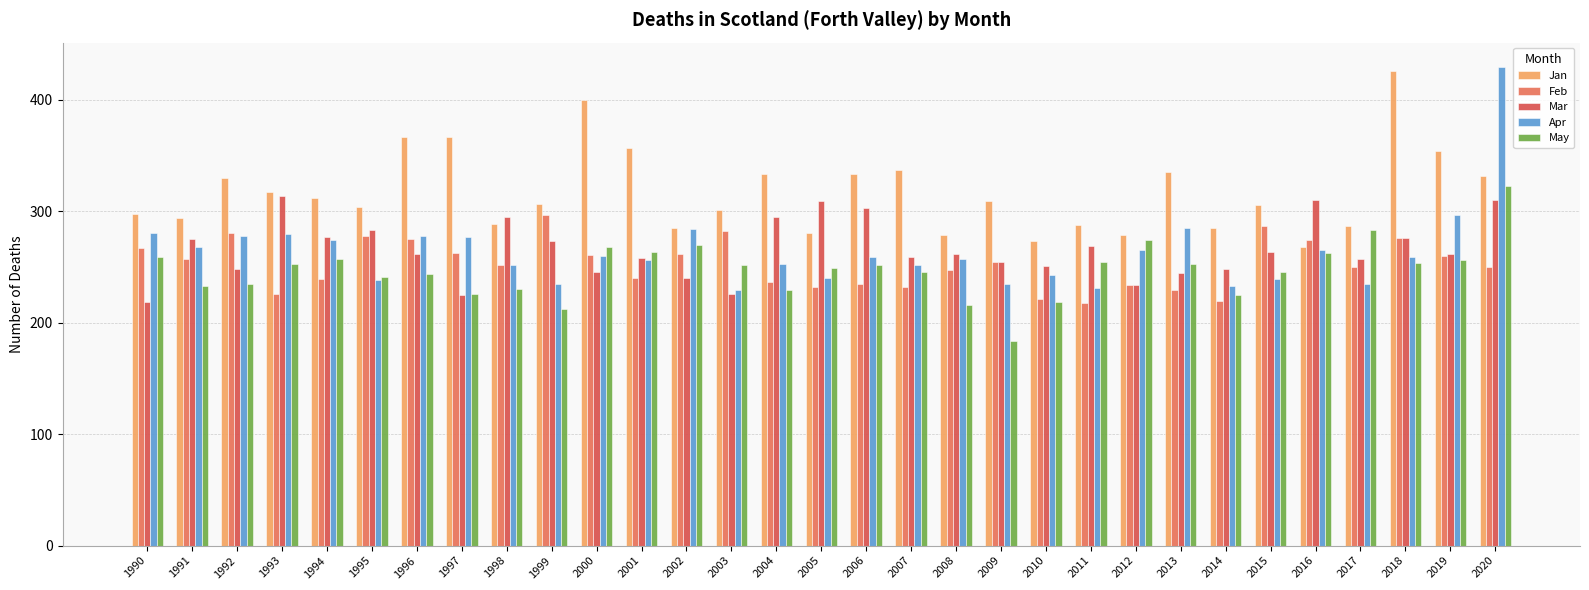

Reading right to left, what are all the values shown in this chart?

Jan: 332	354	426	287	268	306	285	335	279	288	273	309	279	337	334	281	334	301	285	357	400	307	289	367	367	304	312	317	330	294	298
Feb: 250	260	276	250	274	287	220	229	234	218	221	255	247	232	235	232	237	282	262	240	261	297	252	263	275	278	239	226	281	257	267
Mar: 310	262	276	257	310	264	248	245	234	269	251	255	262	259	303	309	295	226	240	258	246	273	295	225	262	283	277	314	248	275	219
Apr: 430	297	259	235	265	239	233	285	265	231	243	235	257	252	259	240	253	229	284	256	260	235	252	277	278	238	274	280	278	268	281
May: 323	256	254	283	263	246	225	253	274	255	219	184	216	246	252	249	229	252	270	264	268	212	230	226	244	241	257	253	235	233	259